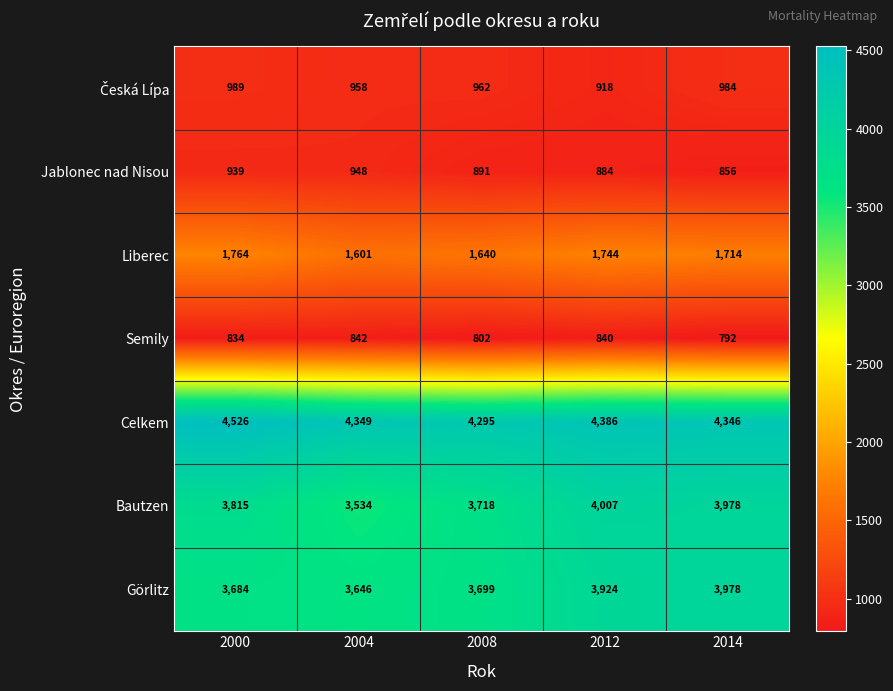

At how many categories does at least one series exceed 2295?

5